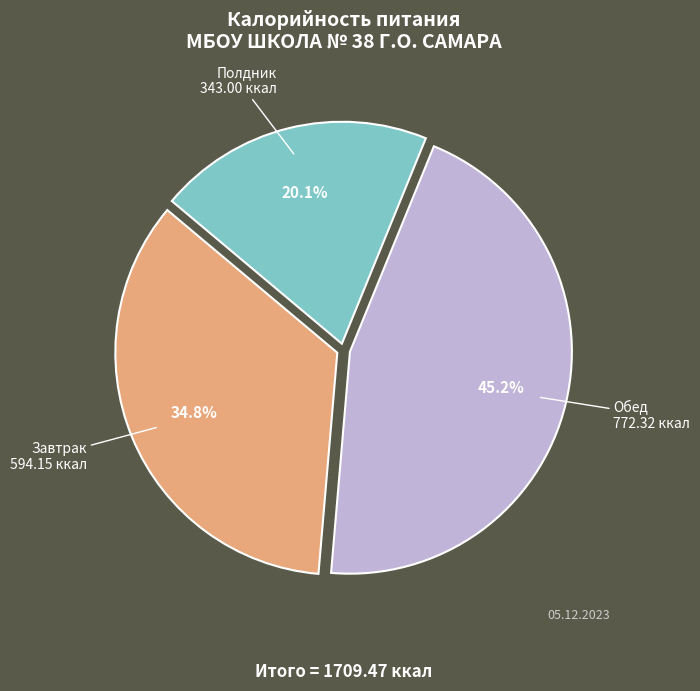

Is there any slice that represents more than half of the pie?

No